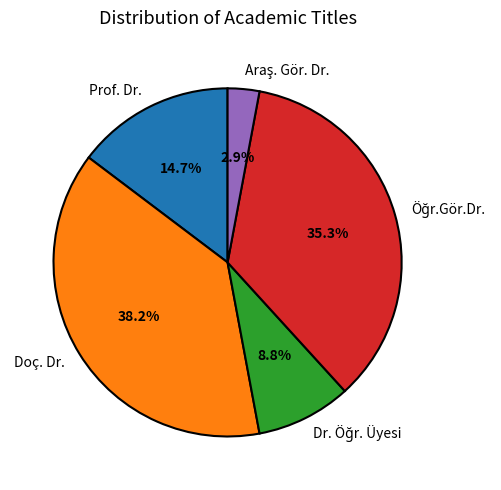

Which category has the biggest portion of the pie?

Doç. Dr.